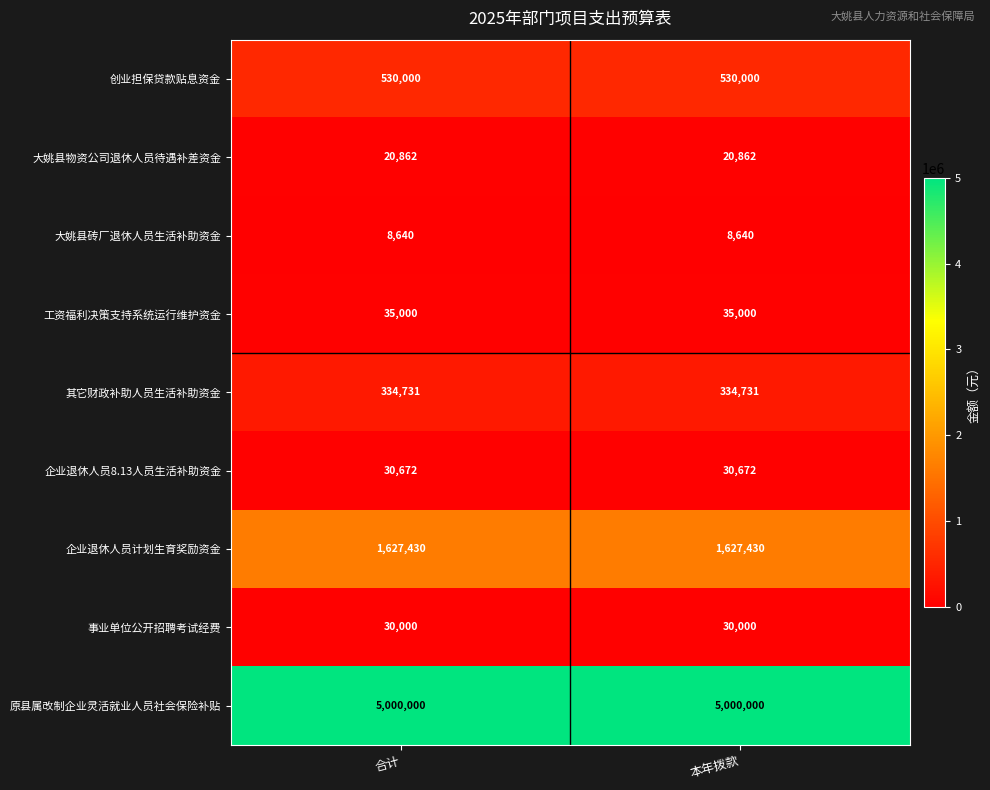

What is the minimum value for 创业担保贷款贴息资金?

530000